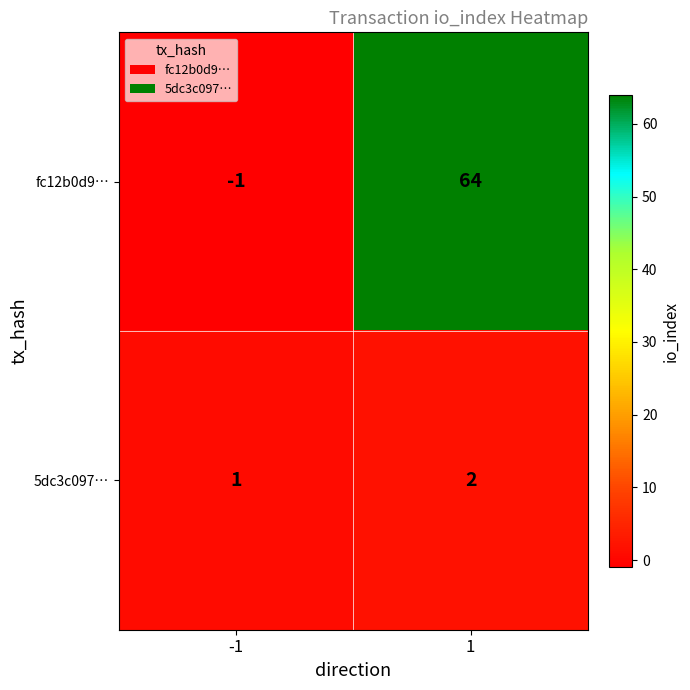

At which category is the sum across all series the highest?

1